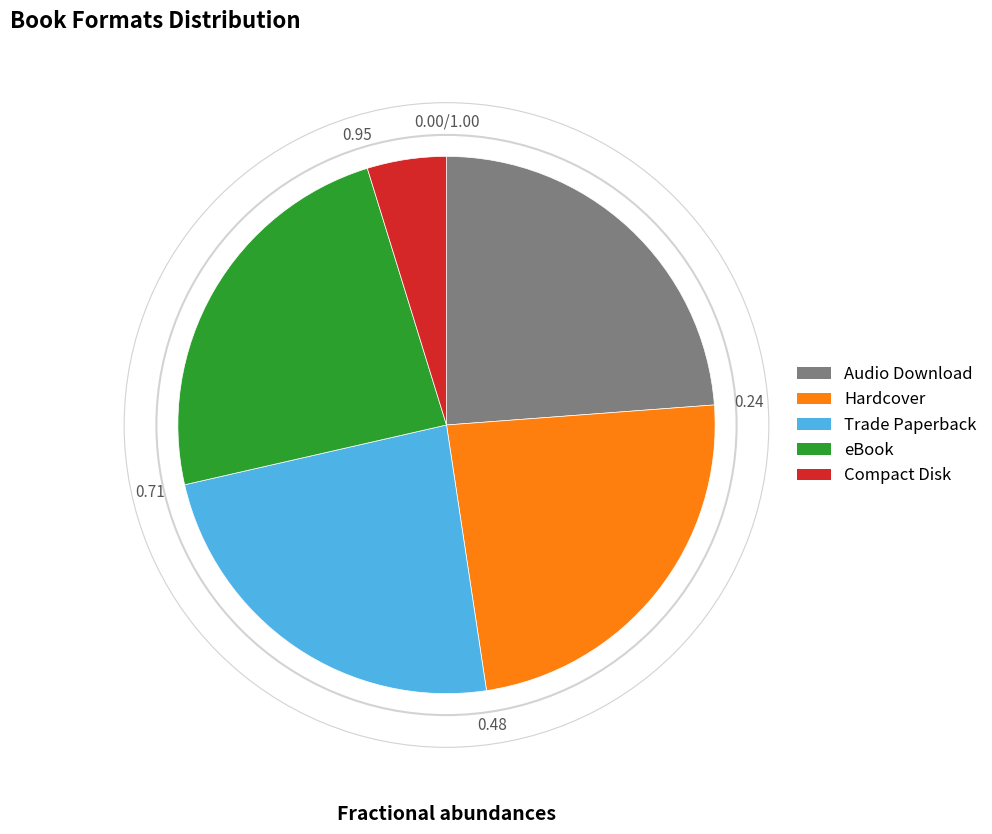

Is the sum of Audio Download and Hardcover greater than half?

No